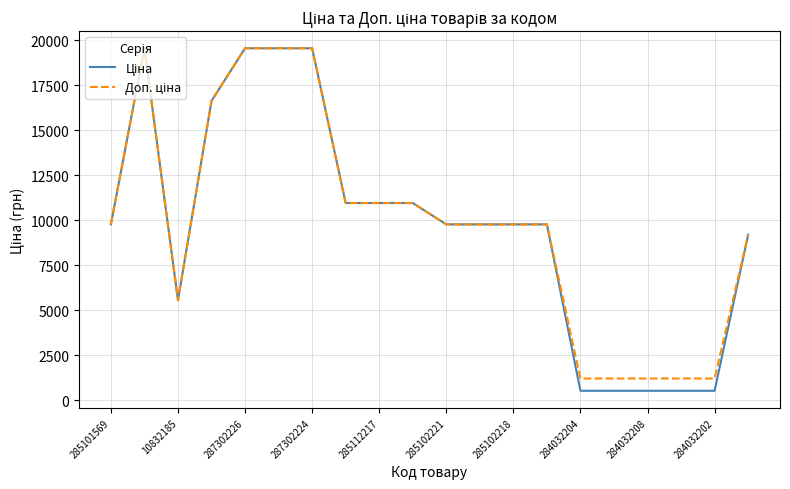

What is the smallest value displayed?

528.2